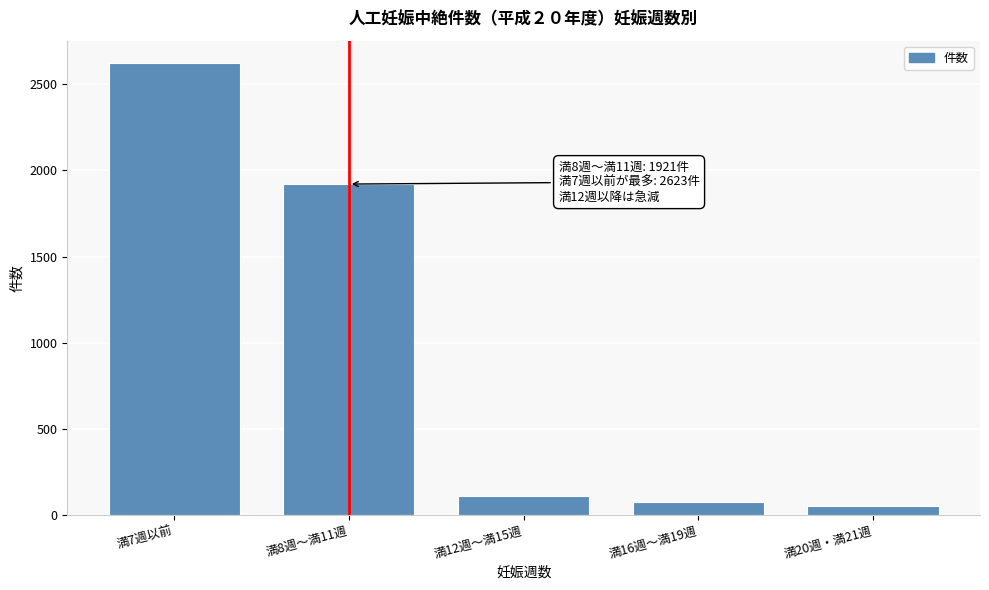

Reading right to left, what are all the values shown in this chart?

満20週・満21週=51	満16週～満19週=74	満12週～満15週=108	満8週～満11週=1921	満7週以前=2623